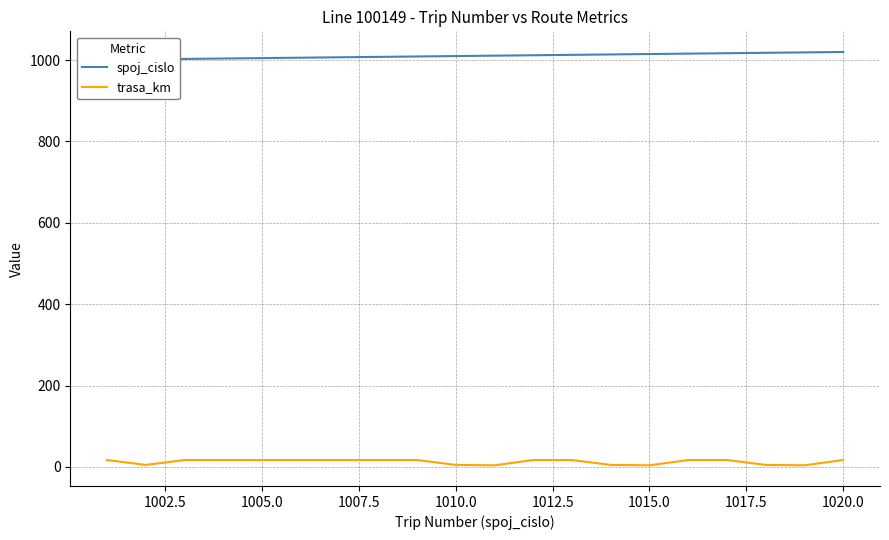

Count the number of categories in the chart.

20